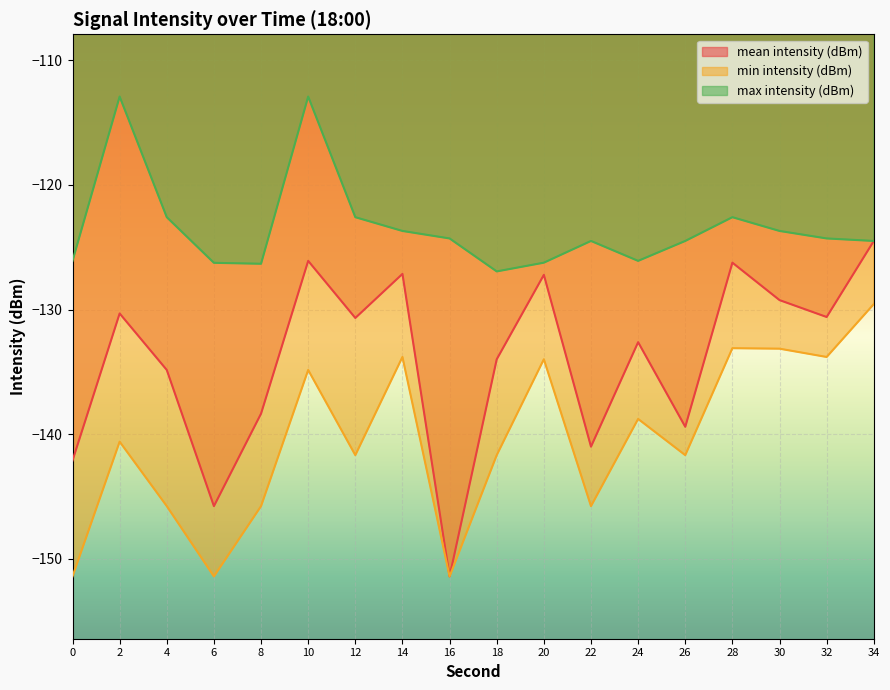

True or false: mean intensity (dBm) has more than 0 interior local peaks.

True